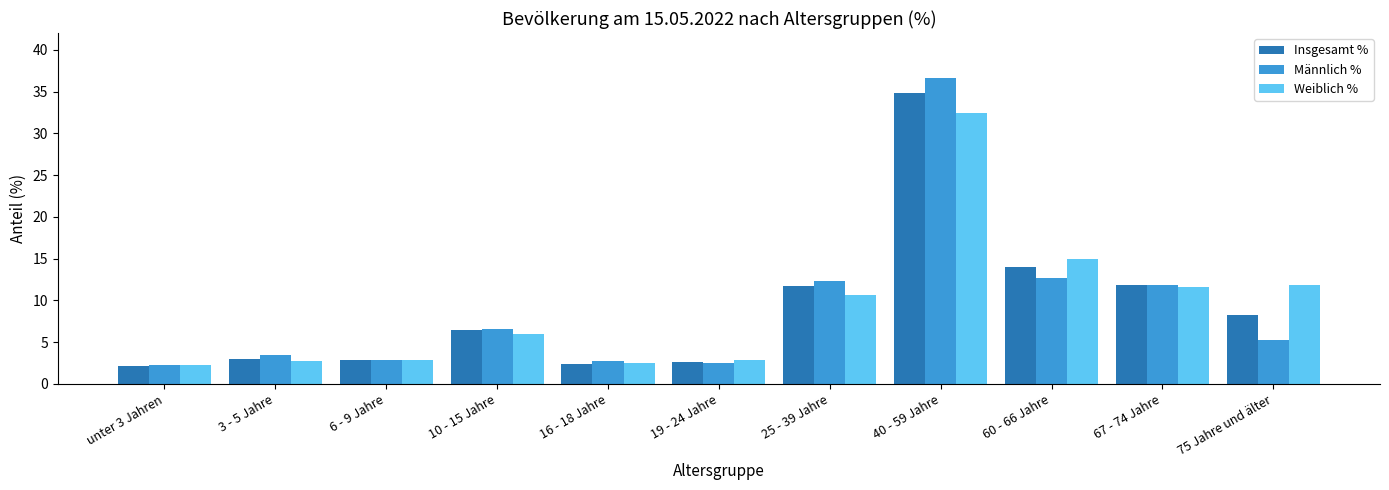

Which series has the widest spread of values?

Männlich %